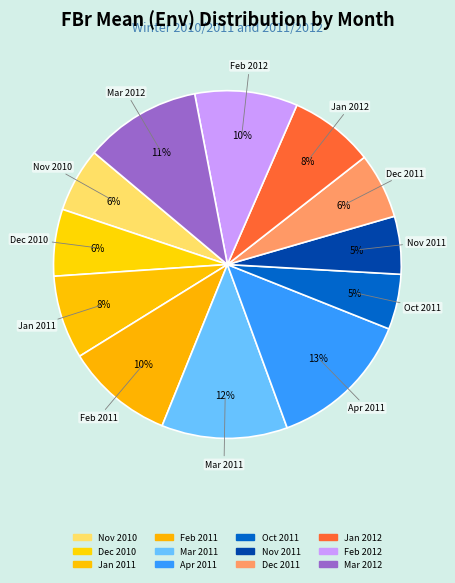

Which slice is the largest?

Apr 2011